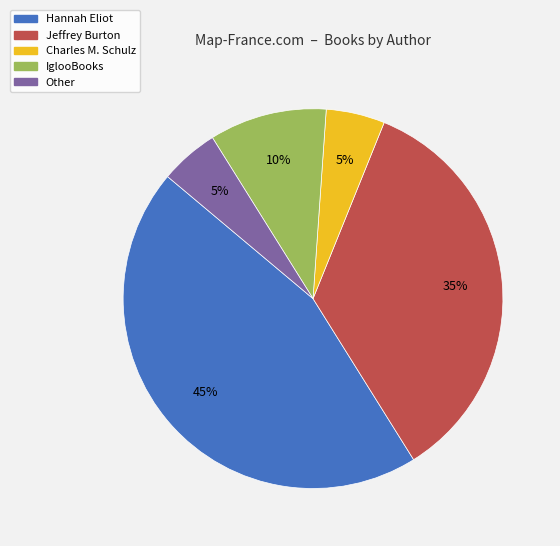

Which slice is the largest?

Hannah Eliot